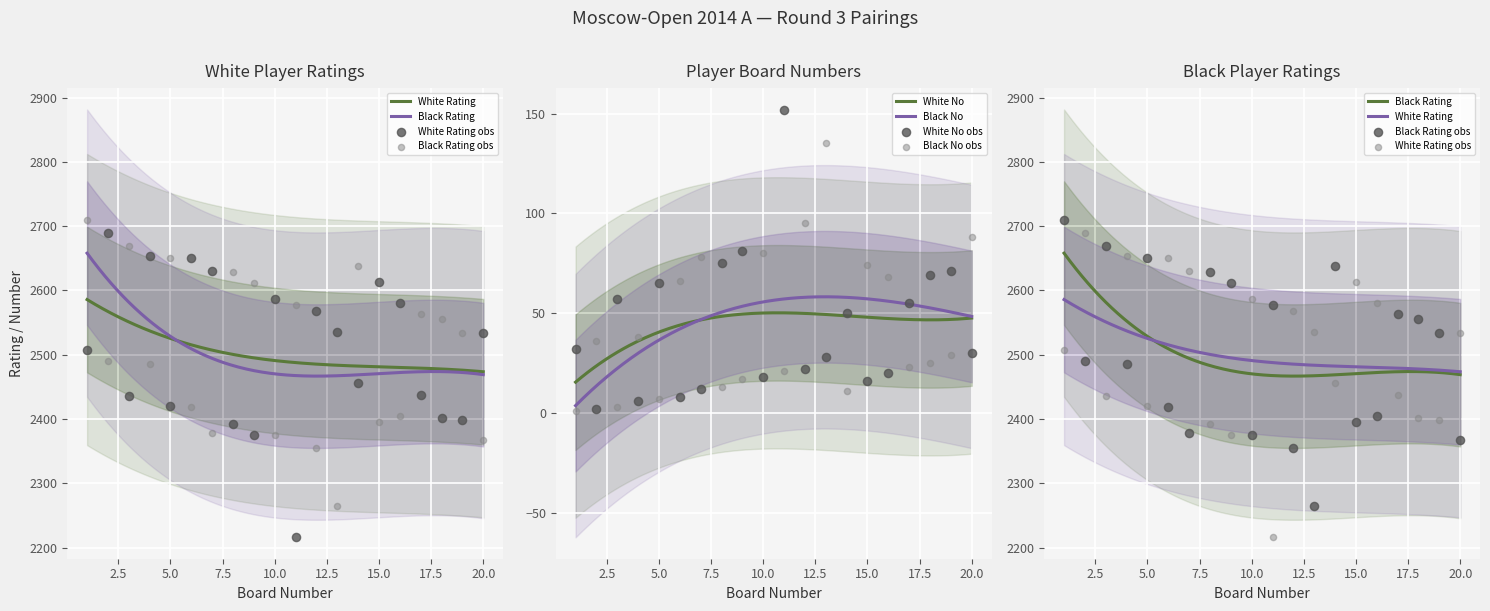

Is the value of White No at 18 greater than the value of Black Rating at 19?

No